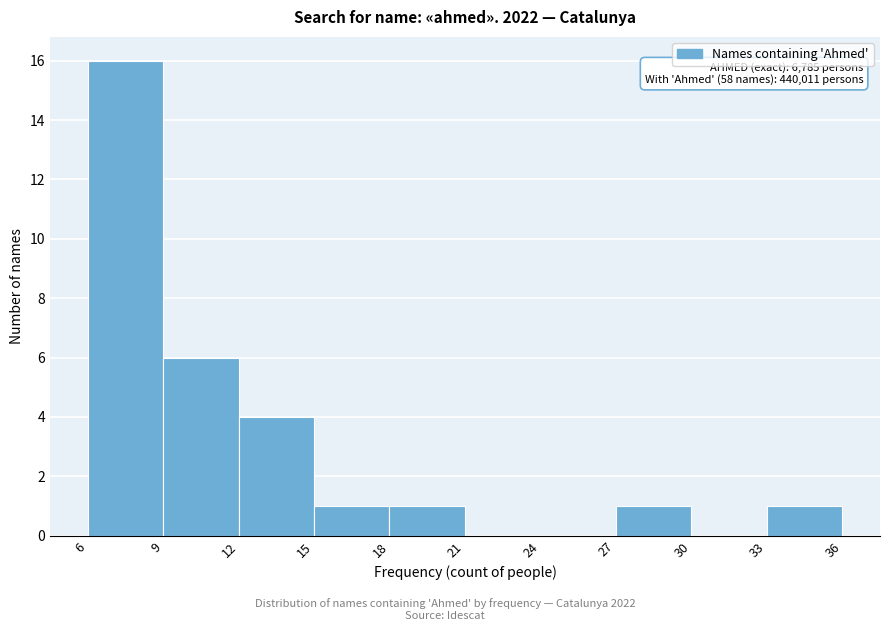

Which range on the x-axis has the tallest bar?

6 to 9